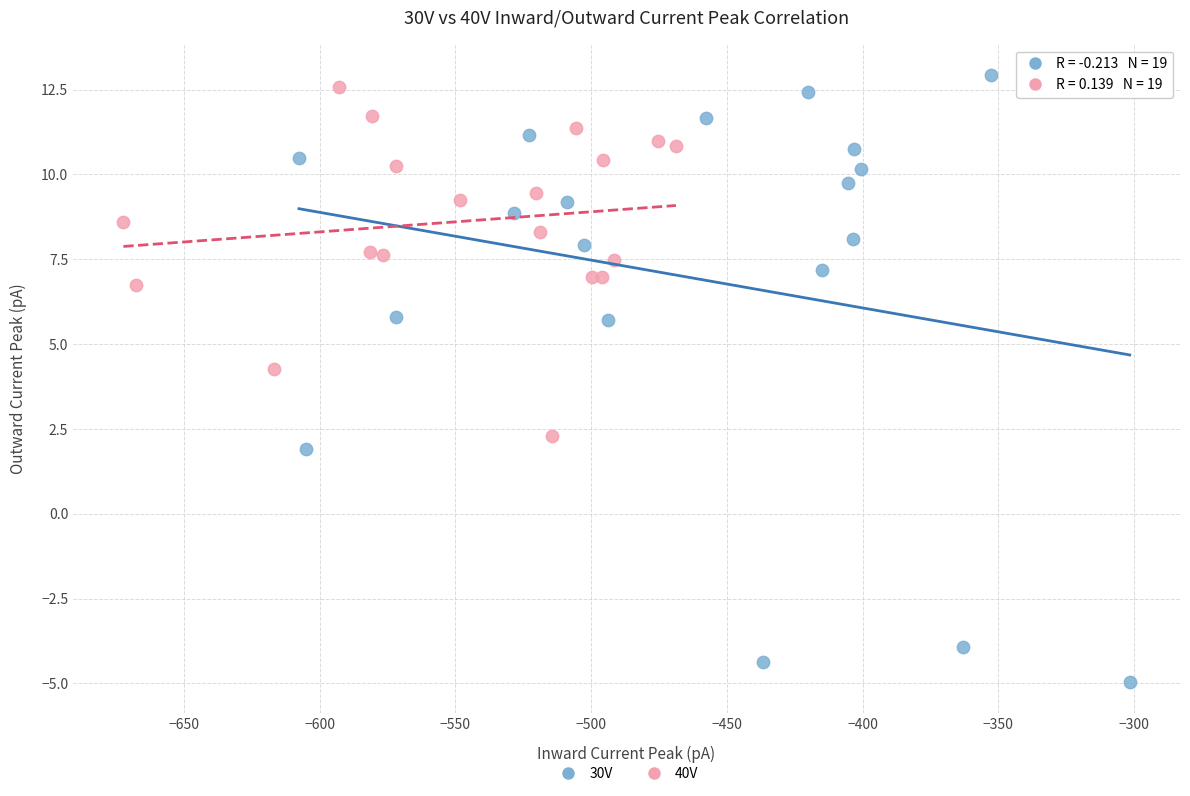

What are all the series names shown in the legend?

30V, 40V